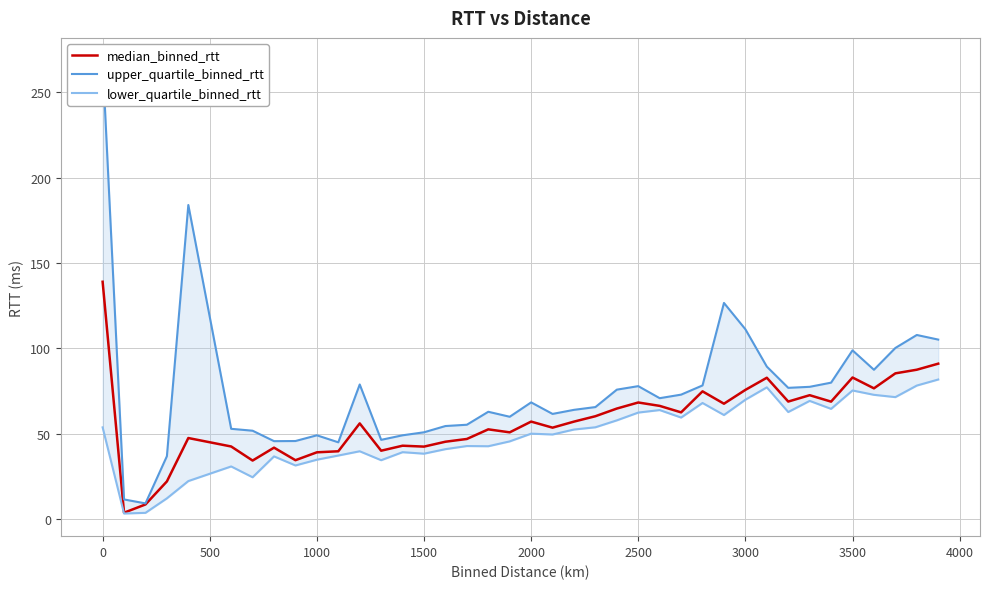

What is the difference between the maximum and minimum values in the upper_quartile_binned_rtt series?

259.4